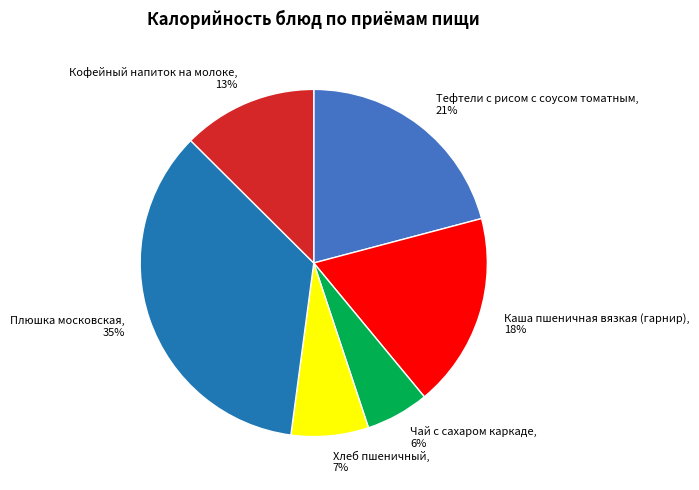

Rank the categories by value from highest to lowest.

Плюшка московская, Тефтели с рисом с соусом томатным, Каша пшеничная вязкая (гарнир), Кофейный напиток на молоке, Хлеб пшеничный, Чай с сахаром каркаде